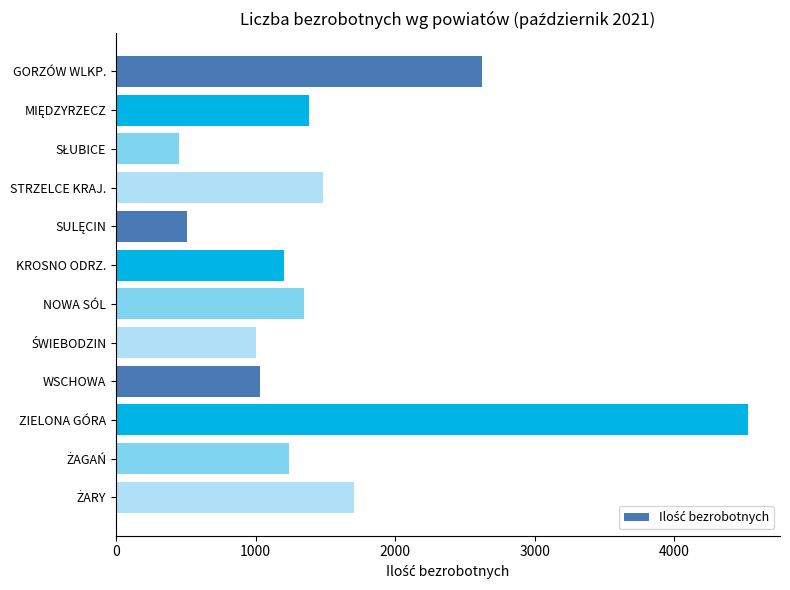

What is the average value?

1543